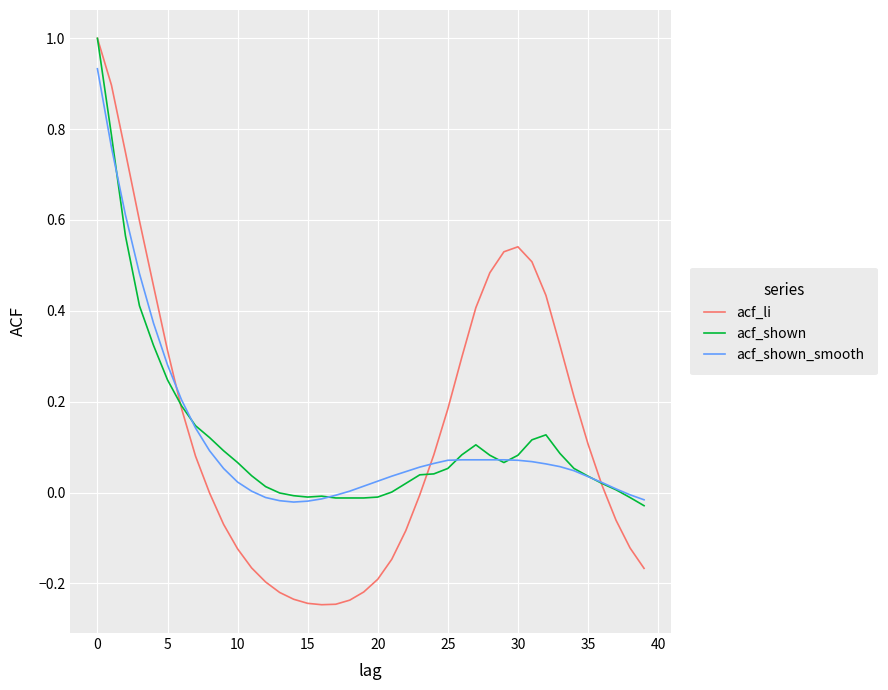

Which series has the widest spread of values?

acf_li